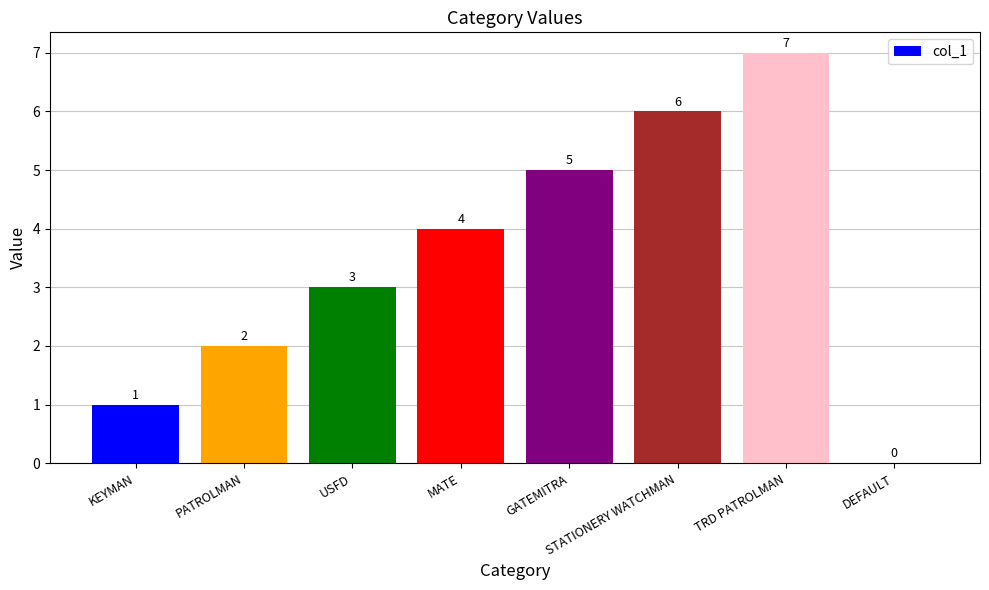

Read the value at GATEMITRA.

5